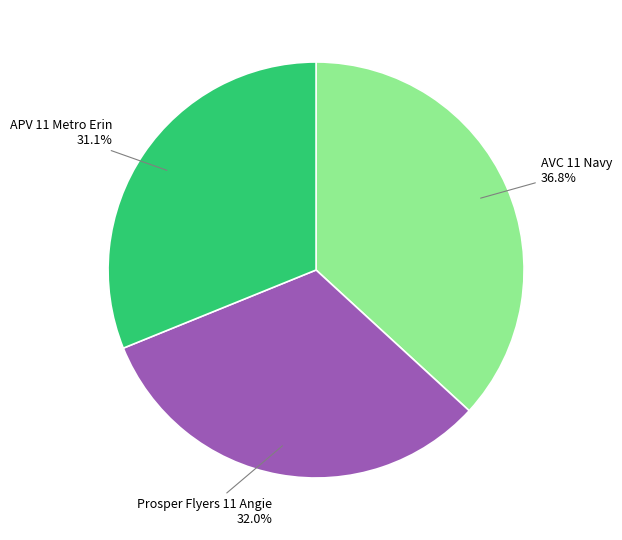

Which has a higher value, Prosper Flyers 11 Angie or AVC 11 Navy?

AVC 11 Navy